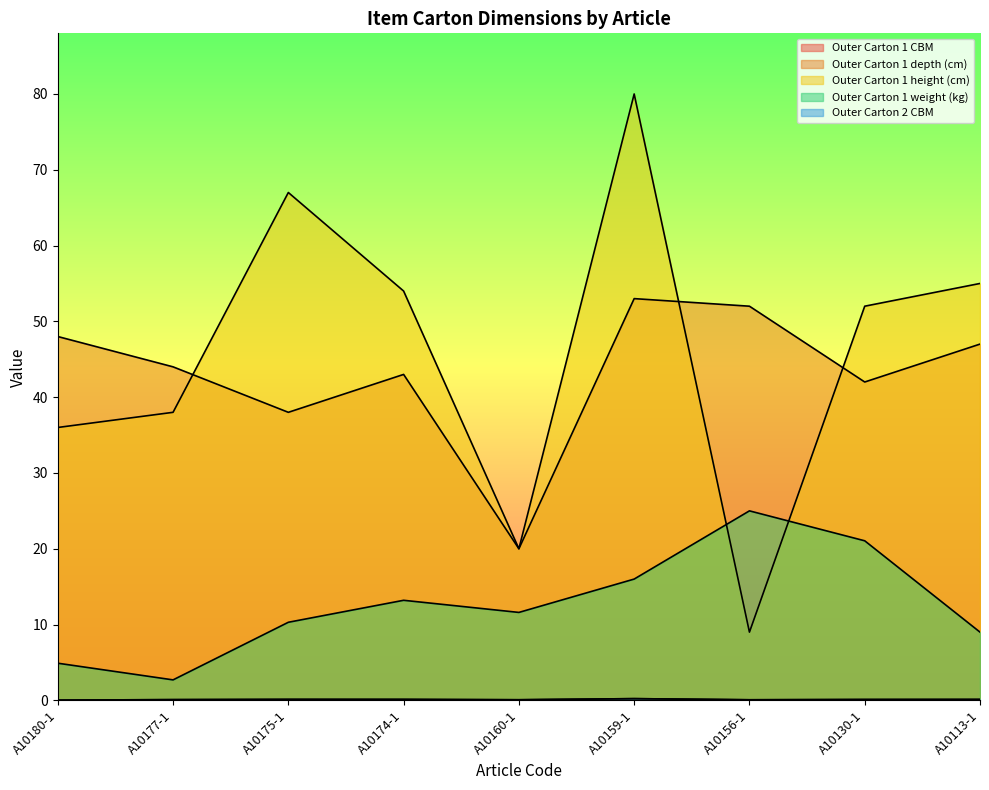

What is the difference between the highest and lowest values at A10177-1?

43.9